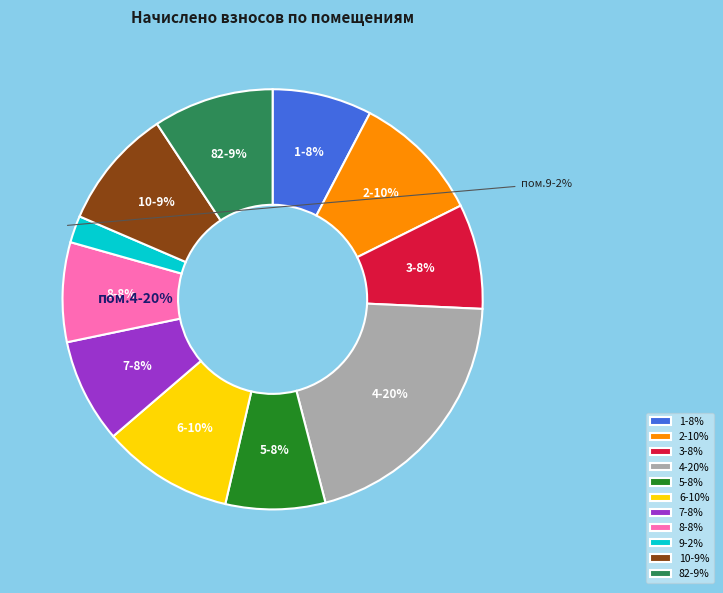

Approximately how many times larger is the value at 2 compared to 5?

1.3